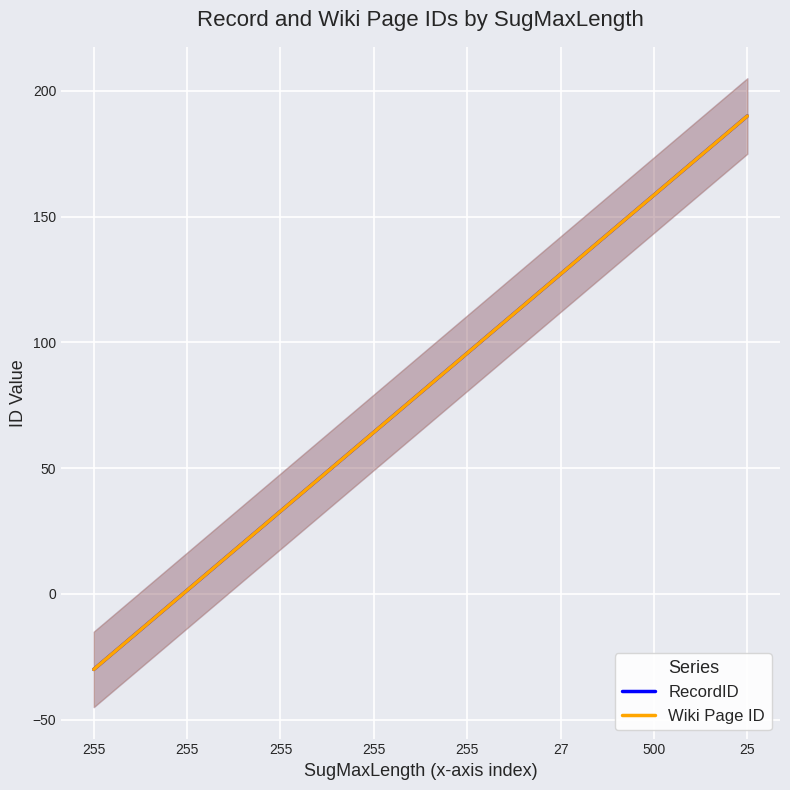

Which label corresponds to the largest value in the chart?

25